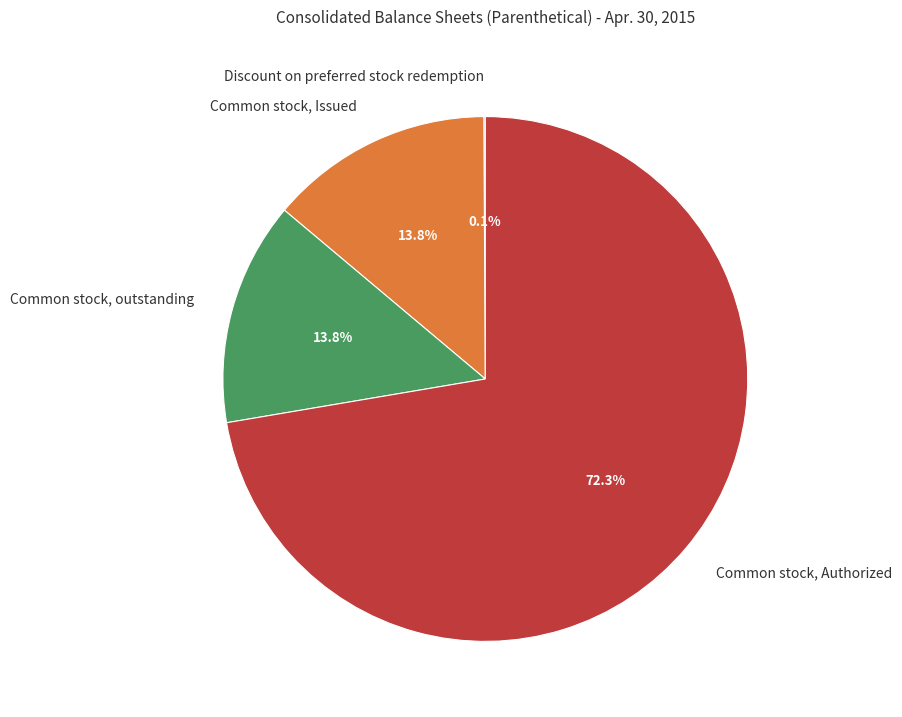

True or false: Common stock, Authorized accounts for 81% of the total.

False